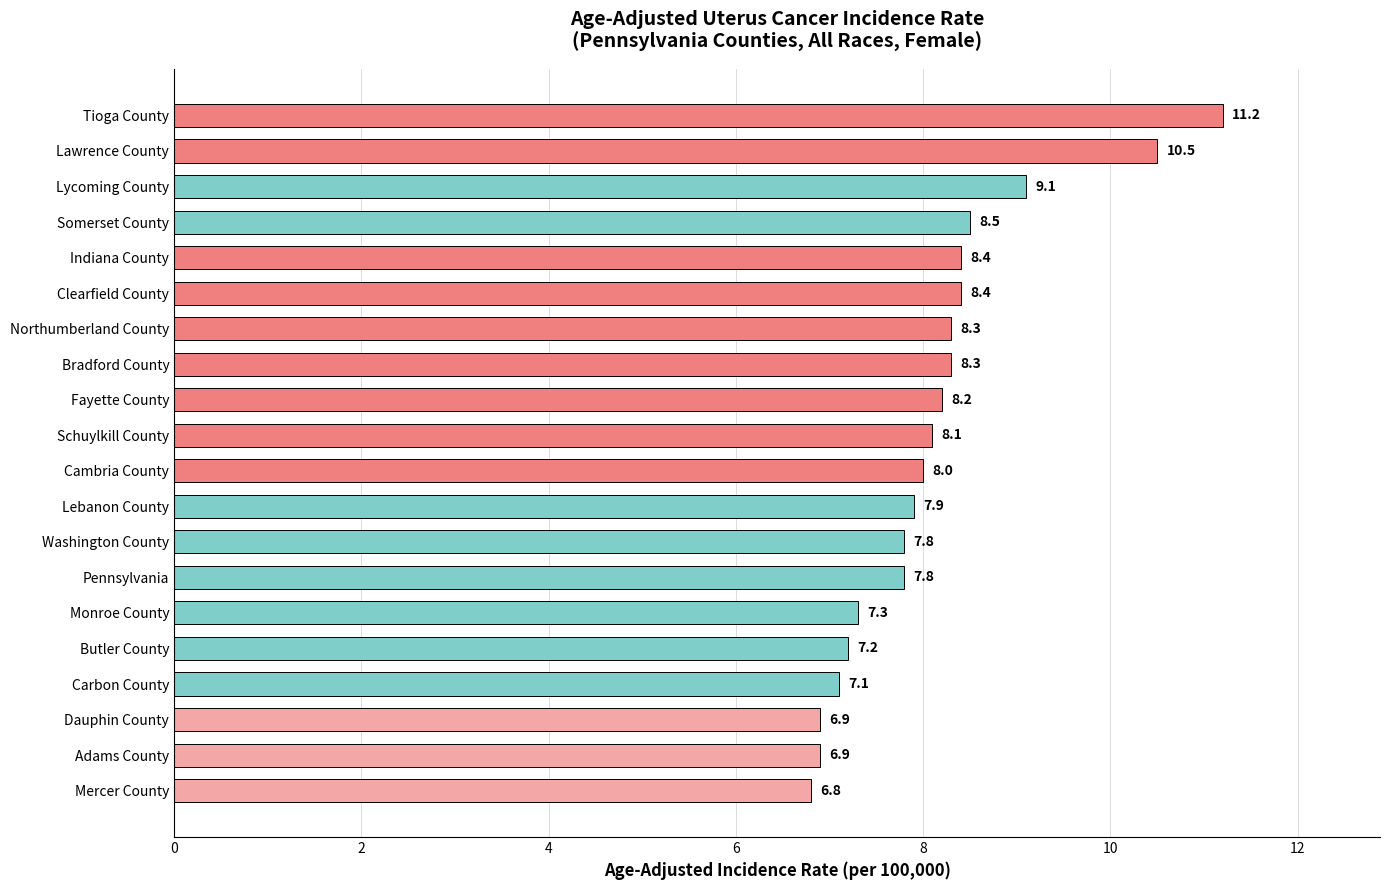

At which label is the value closest to 9?

Lycoming County